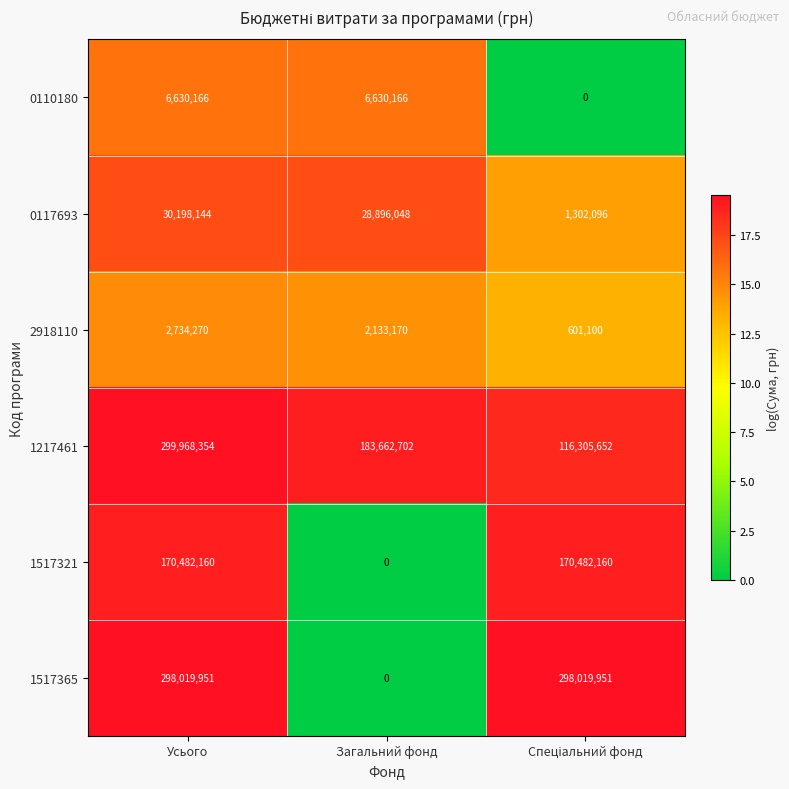

What is the difference between the highest and lowest values at Загальний фонд?

183662702